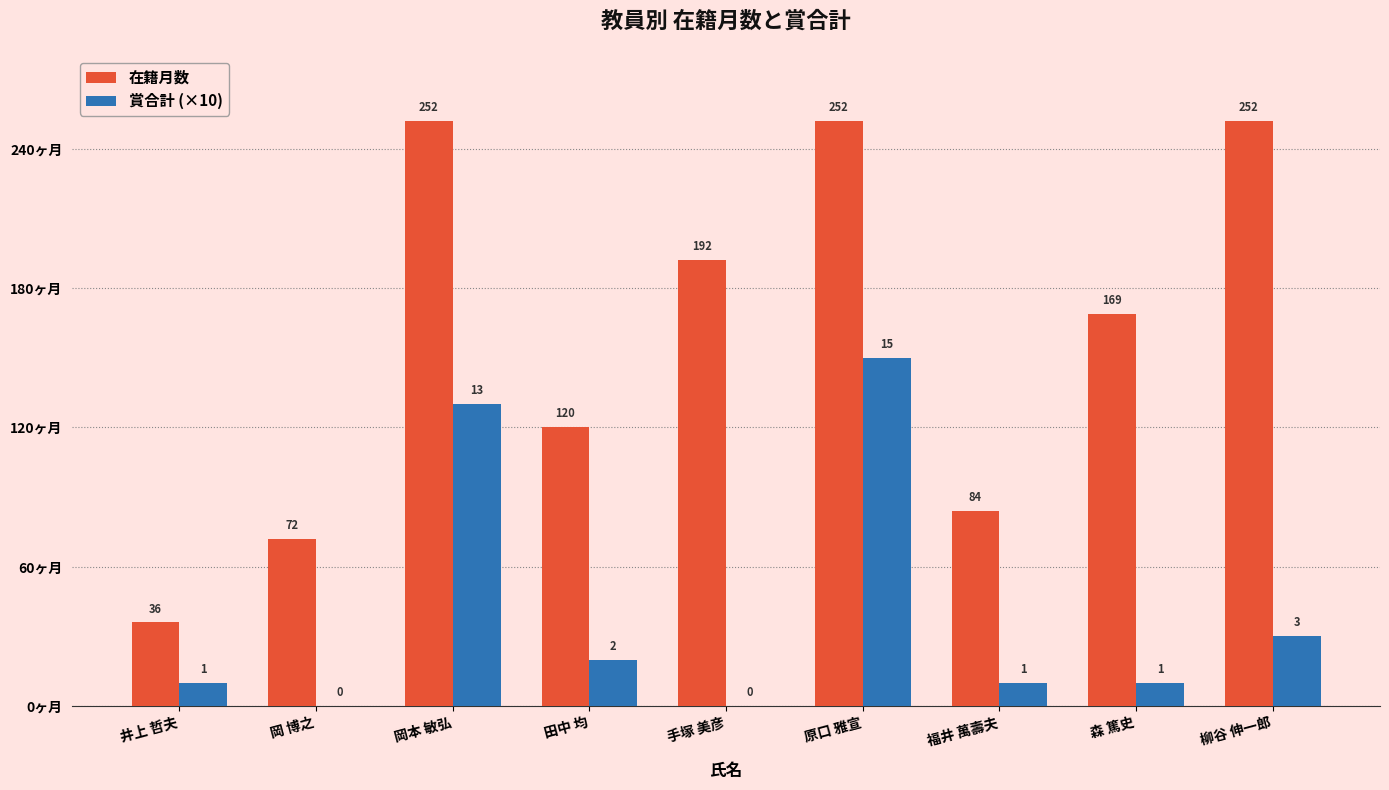

Reading right to left, list all the values displayed in this chart.

在籍月数: 252	169	84	252	192	120	252	72	36
賞合計 (×10): 30	10	10	150	0	20	130	0	10